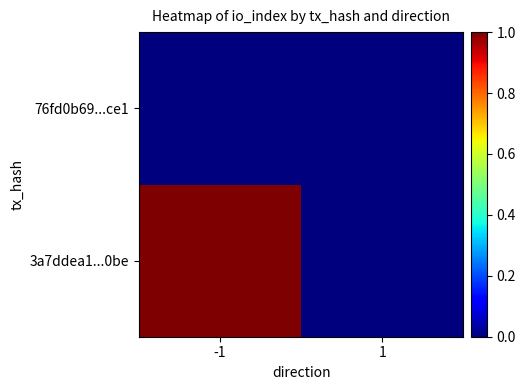

What is the difference between the highest and lowest values at -1?

1